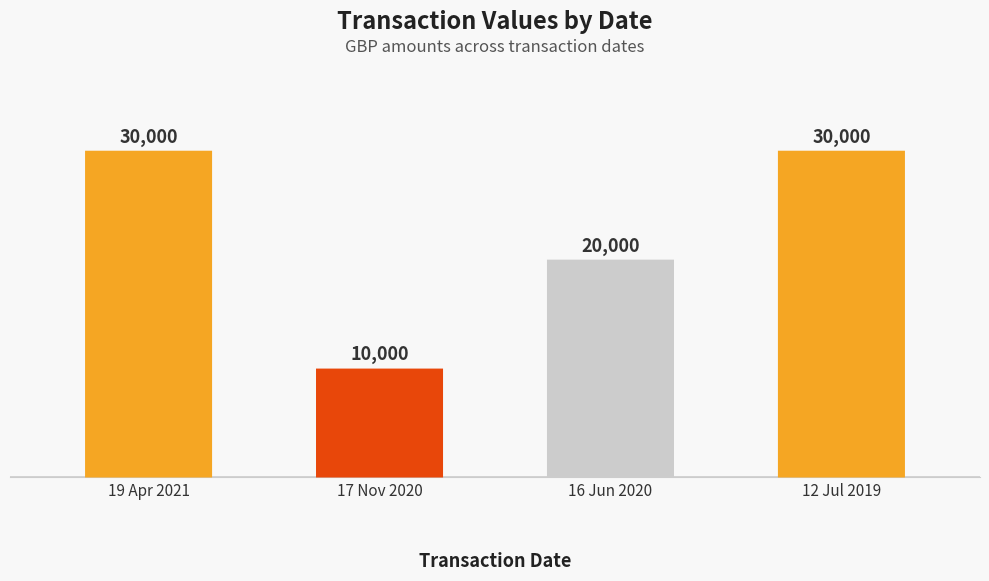

Rank the categories by value from highest to lowest.

19 Apr 2021, 12 Jul 2019, 16 Jun 2020, 17 Nov 2020